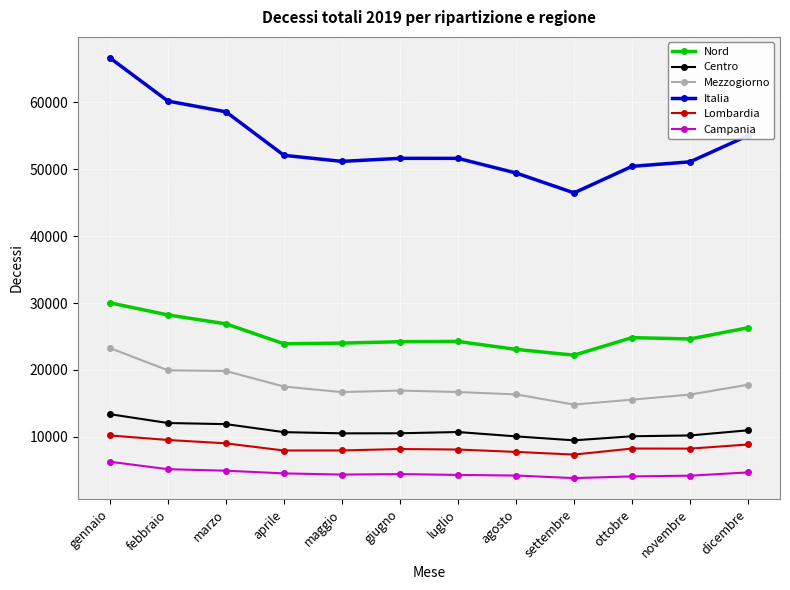

What is the spread (max minus min) of values at giugno?

47227